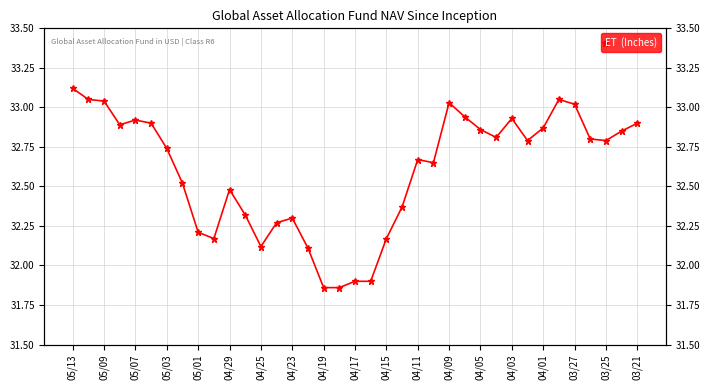

Does the chart have visible grid lines?

Yes